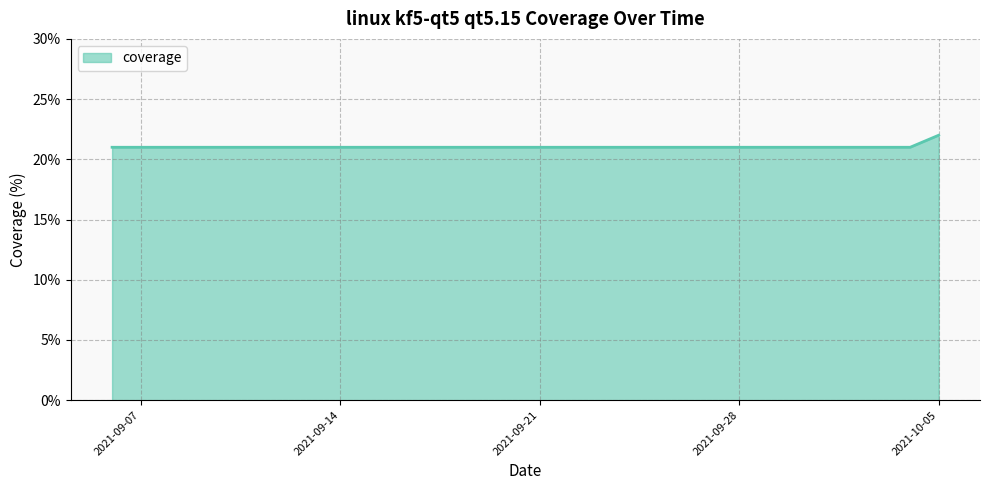

What is the greatest value displayed?

22